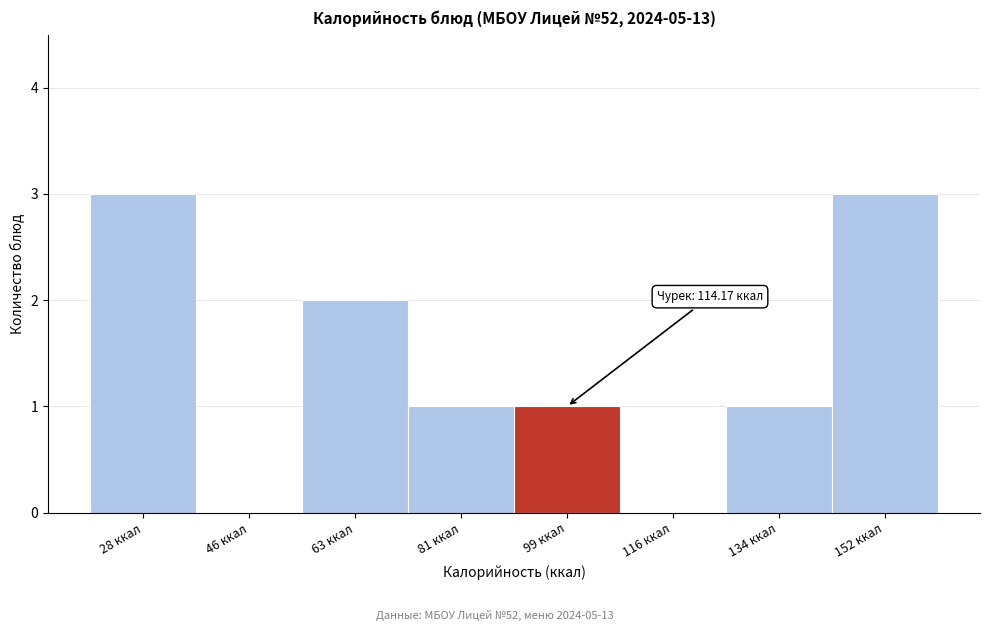

Reading right to left, transcribe all the data shown in this chart.

152 ккал=3	134 ккал=1	116 ккал=0	99 ккал=1	81 ккал=1	63 ккал=2	46 ккал=0	28 ккал=3